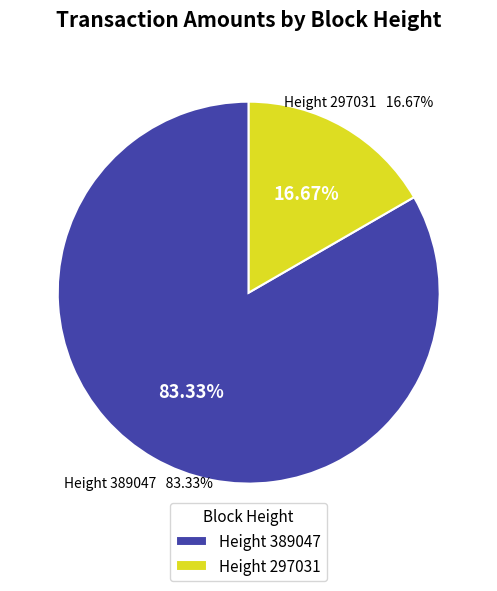

What is the largest slice in the pie chart?

389047